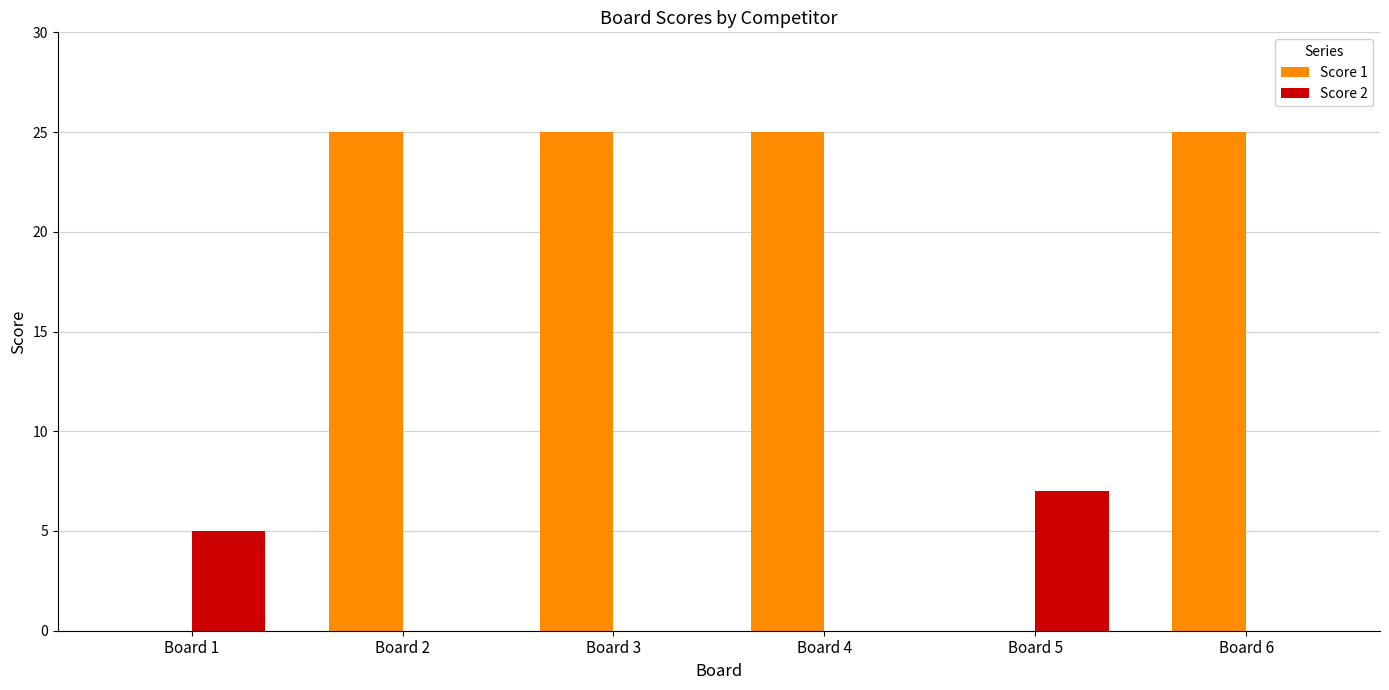

What is the sum of the Score 1 values at Board 4 and Board 2?

50